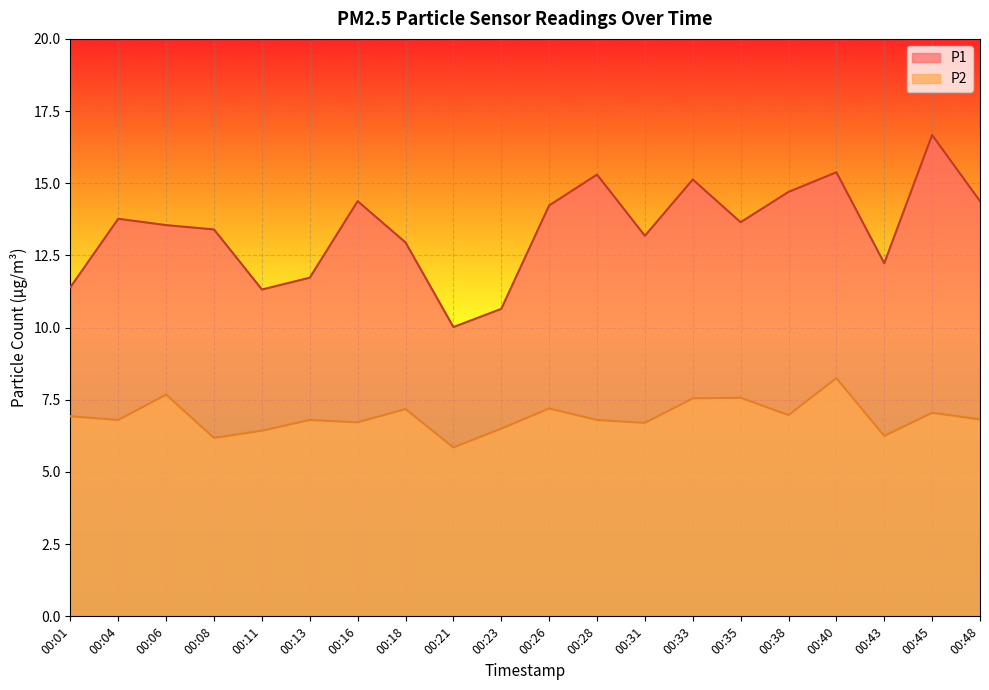

The P2 series shows 1.8 at 00:06. True or false?

False